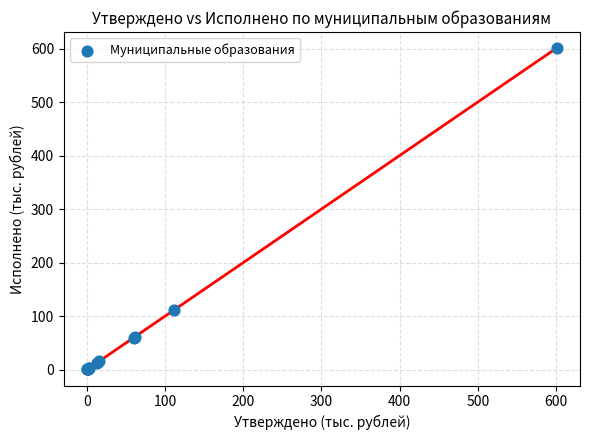

What Y value in the scatter plot is closest to 300?

111.9